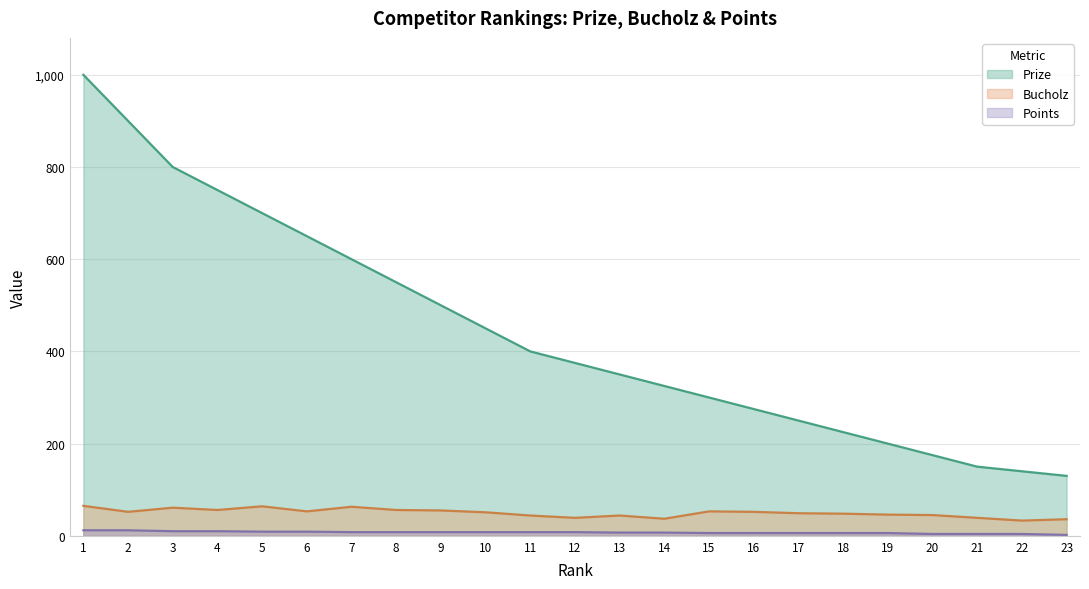

At which label does Prize first exceed 375?

1